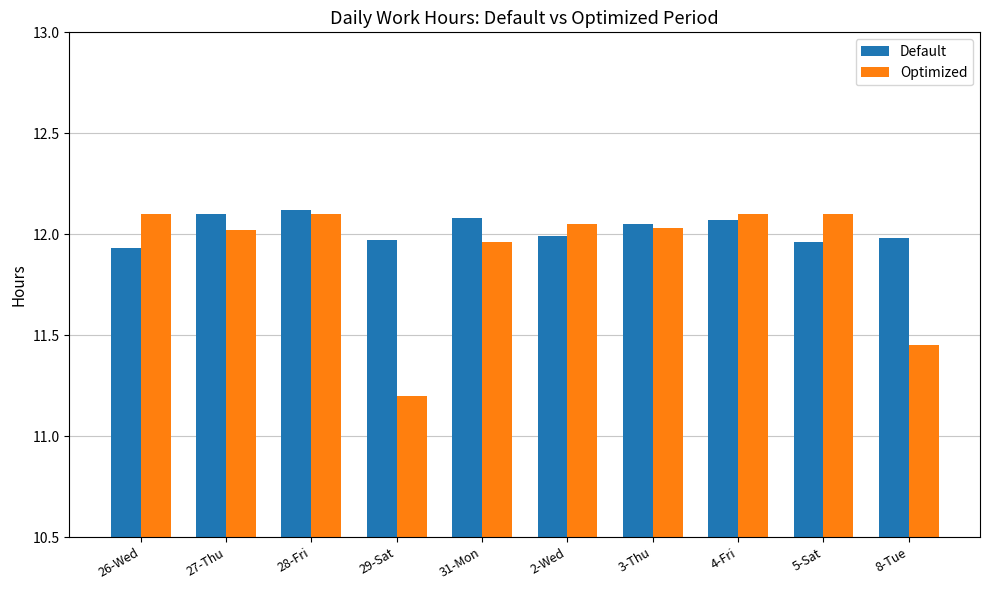

What position from the left is 2-Wed?

6